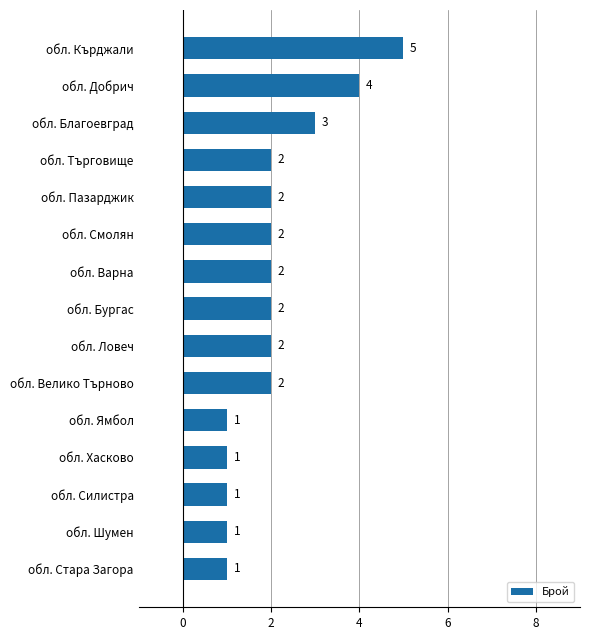

How many distinct data groups are displayed?

1